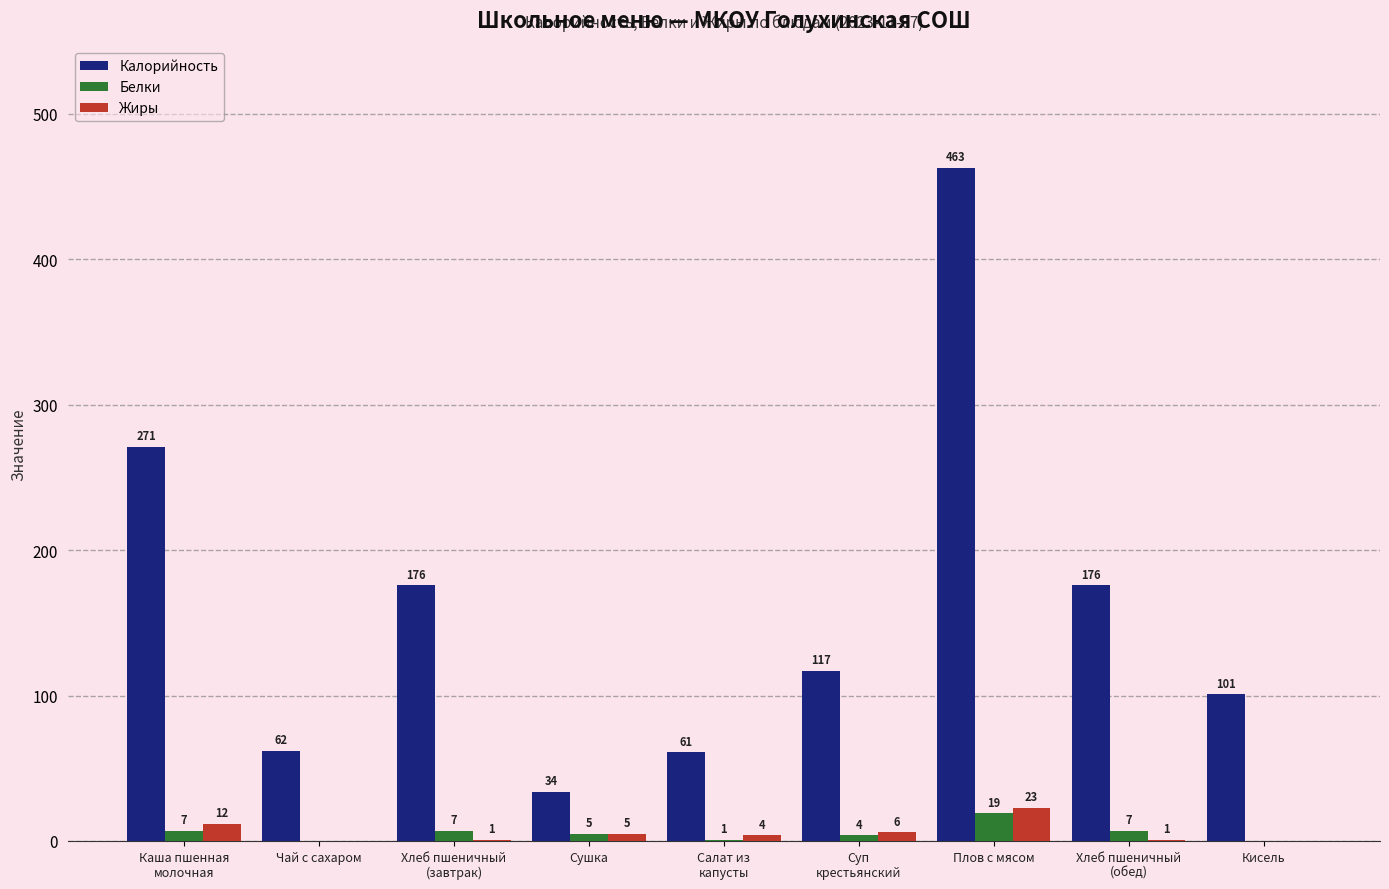

At which label does Жиры reach its peak?

Плов с мясом